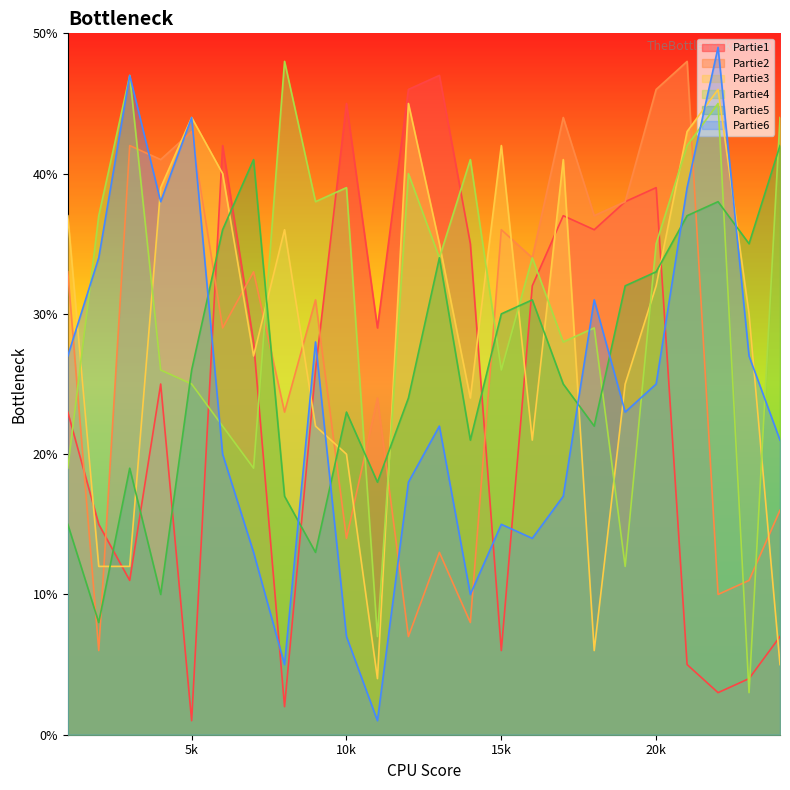

True or false: Partie5 and Partie4 cross at least once.

True